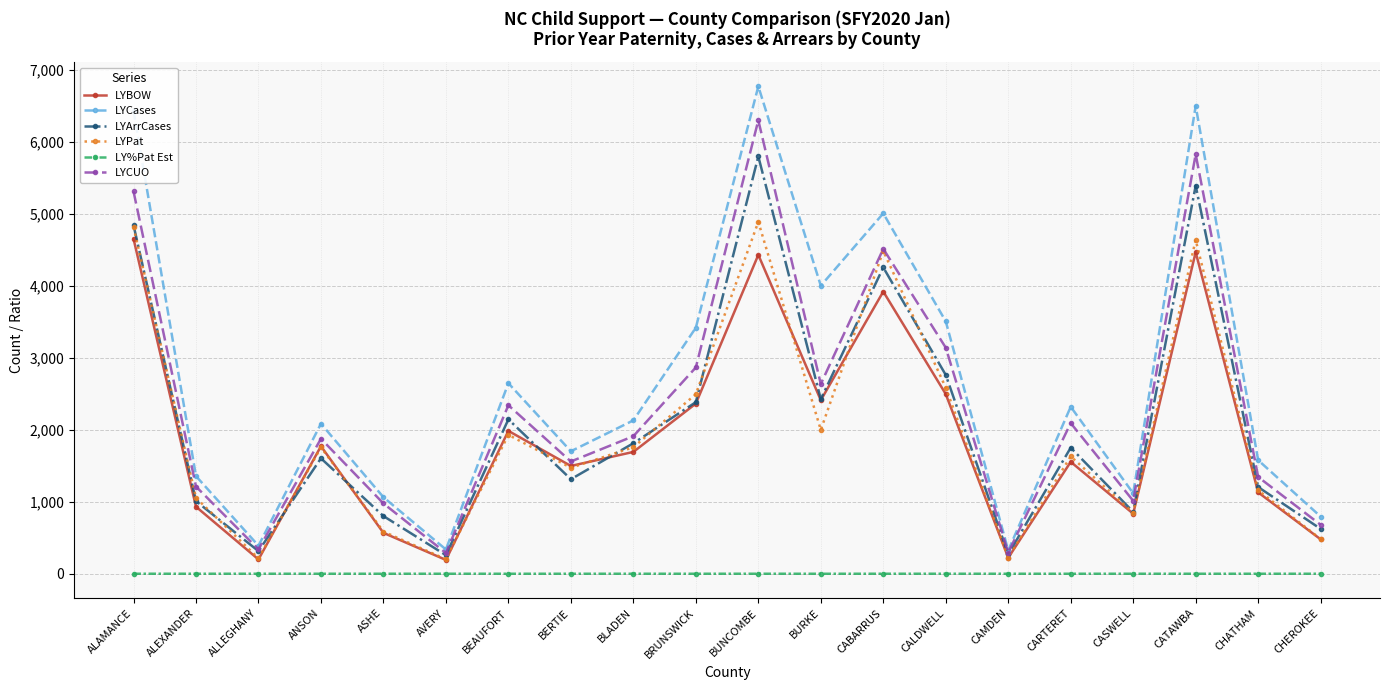

True or false: LY%Pat Est and LYPat cross at least once.

False